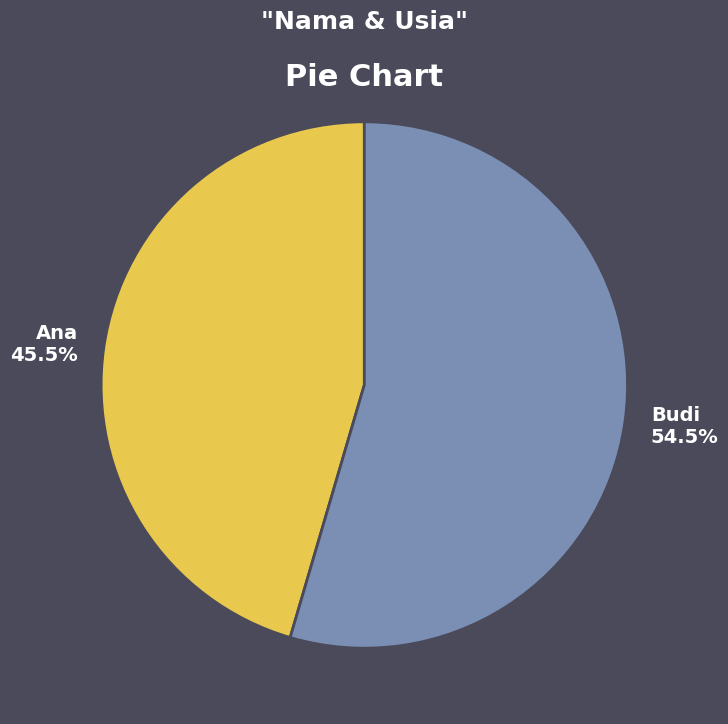

Is Ana the majority of the pie?

No